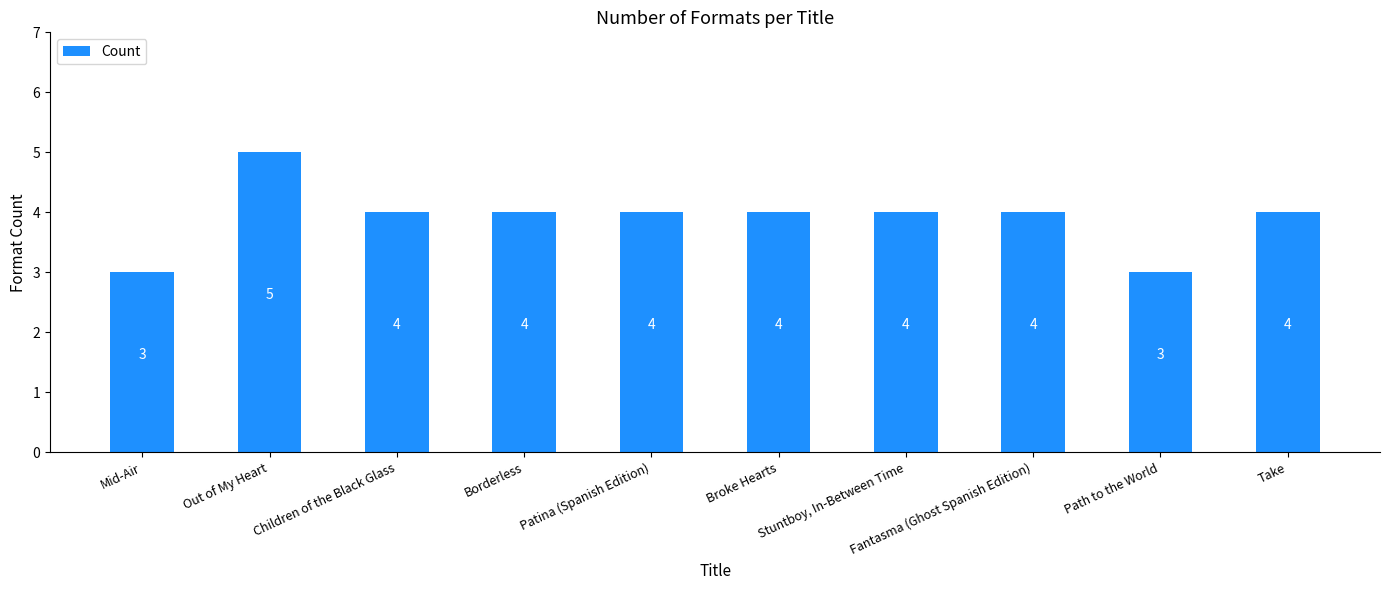

Count the values in the range 4 to 5.

8